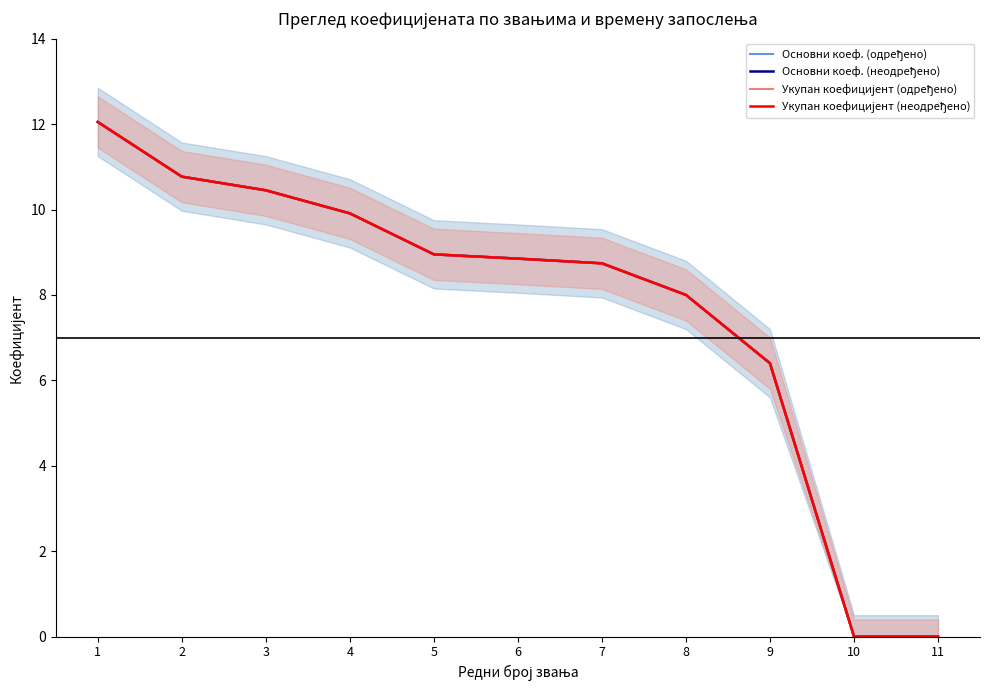

Reading left to right, transcribe all the data shown in this chart.

Основни коеф. (одређено) линија: 12.1	10.8	10.4	9.9	8.9	8.8	8.7	8.0	6.4	0.0	0.0
Основни коеф. (неодређено): 12.1	10.8	10.4	9.9	8.9	8.8	8.7	8.0	6.4	0.0	0.0
Укупан коефицијент (одређено) линија: 12.1	10.8	10.4	9.9	8.9	8.8	8.7	8.0	6.4	0.0	0.0
Укупан коефицијент (неодређено): 12.1	10.8	10.4	9.9	8.9	8.8	8.7	8.0	6.4	0.0	0.0